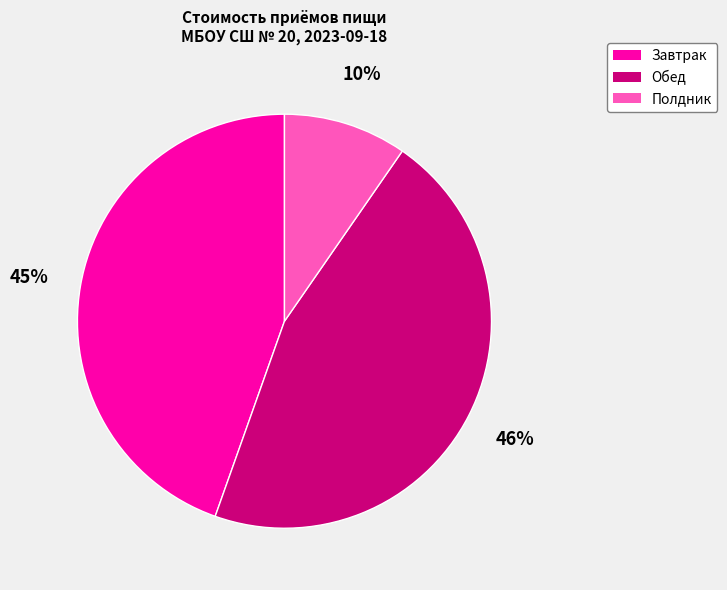

Does any single category account for the majority?

No